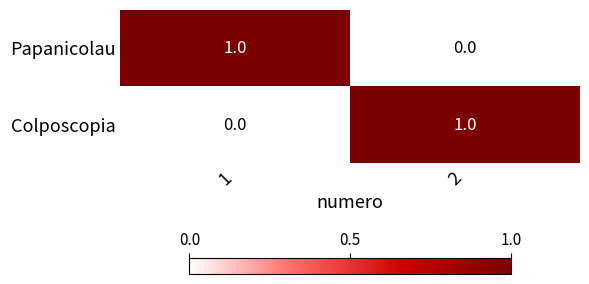

The Colposcopia series shows 1 at 2. True or false?

True